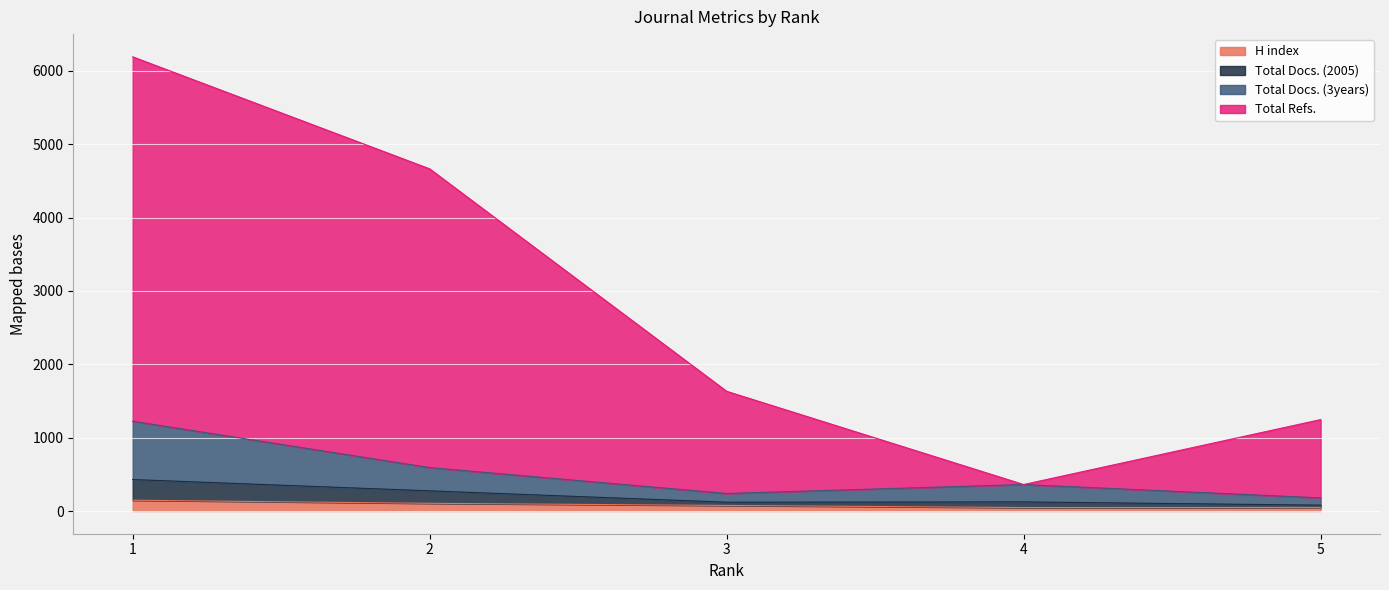

Reading left to right, what are all the values shown in this chart?

H index: 1=147	2=105	3=76	4=47	5=49
Total Docs. (2005): 1=429	2=275	3=120	4=124	5=80
Total Docs. (3years): 1=1224	2=592	3=239	4=361	5=179
Total Refs.: 1=6191	2=4664	3=1632	4=361	5=1246